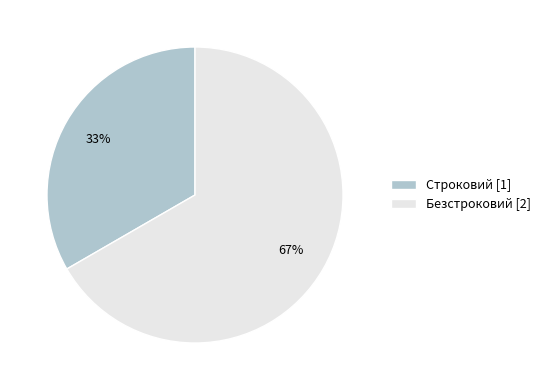

To the nearest percent, what is the combined percentage of Безстроковий and Строковий?

100%